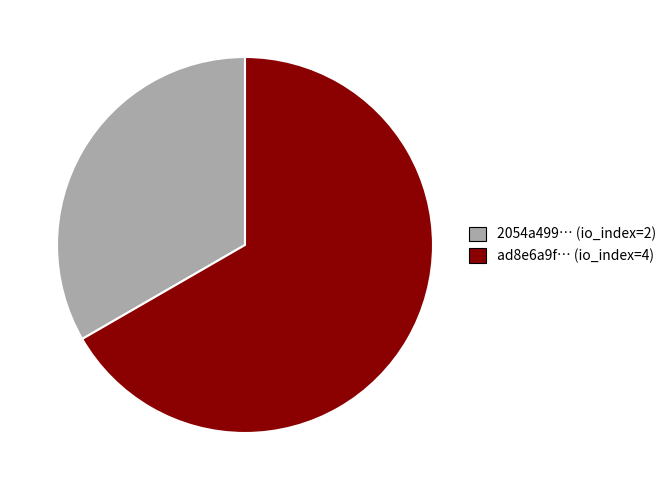

What is the ratio of the value at ad8e6a9f… (io_index=4) to the value at 2054a499… (io_index=2)?

2.0